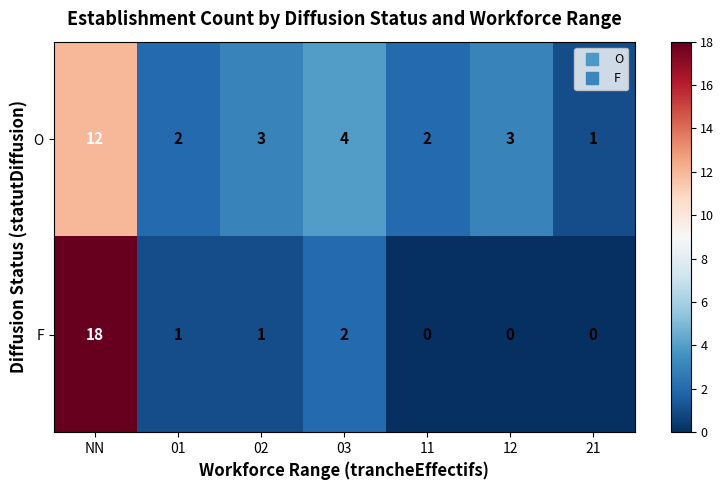

At which category is the sum across all series the highest?

NN